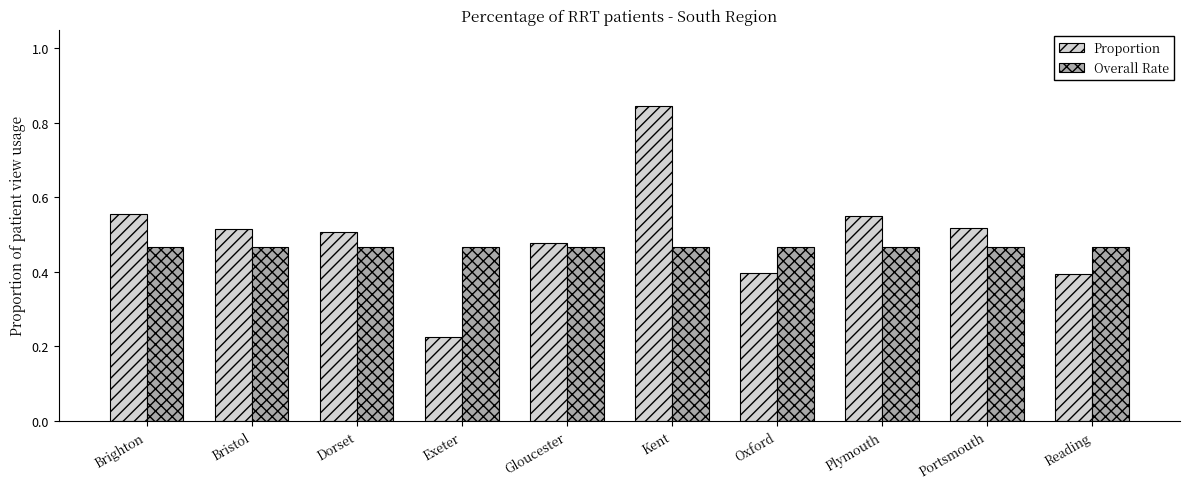

What is the label of the 10th bar from the left?

Reading